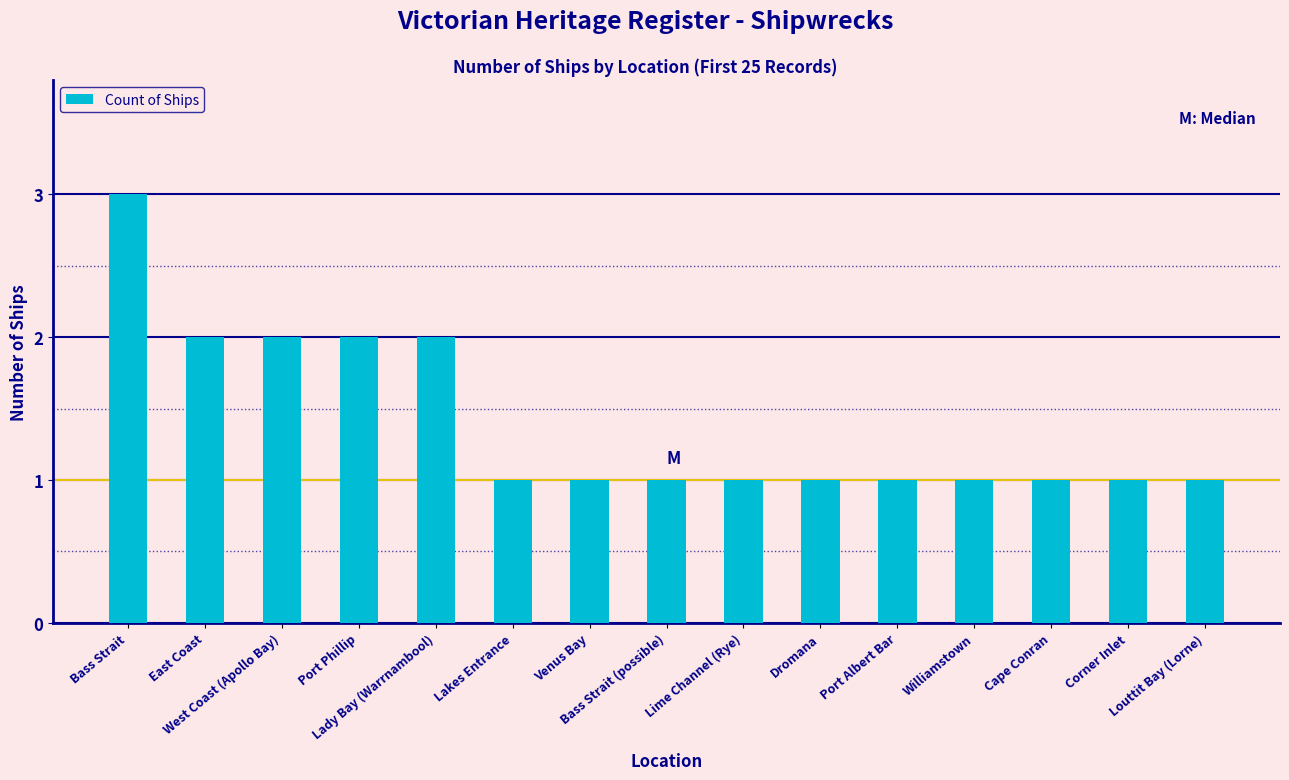

How many data points does each series have?

15